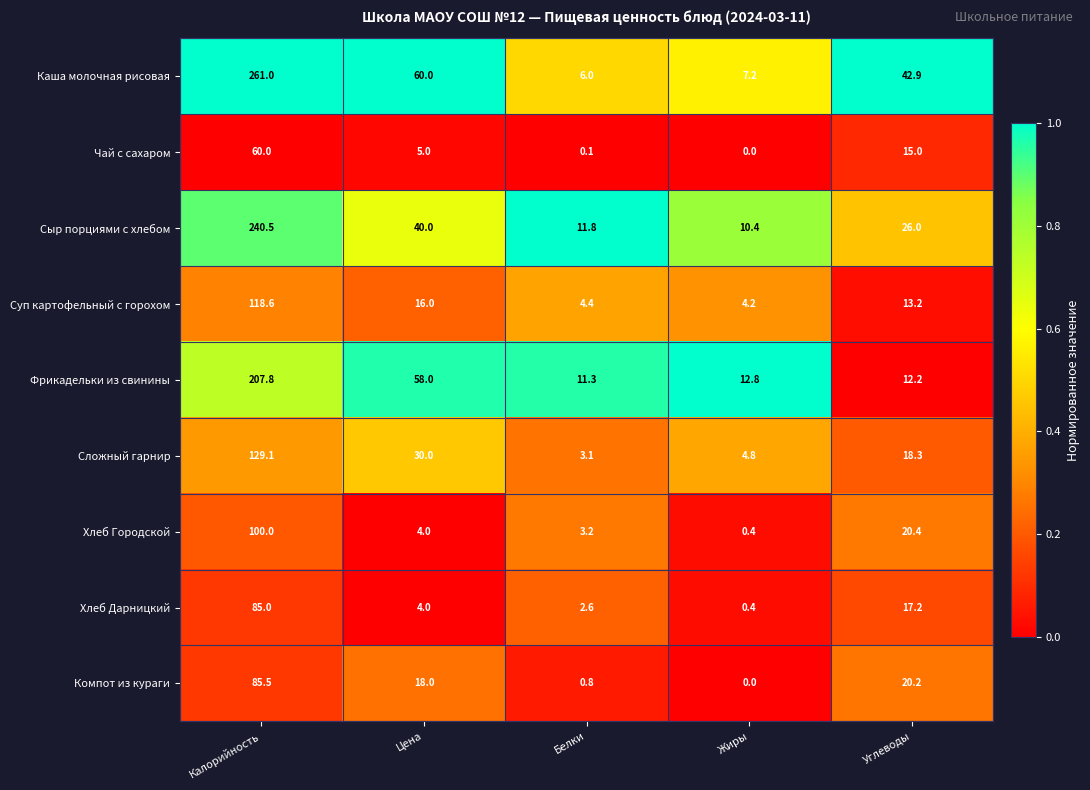

True or false: Сложный гарнир has a value of 30.0 at Цена.

True